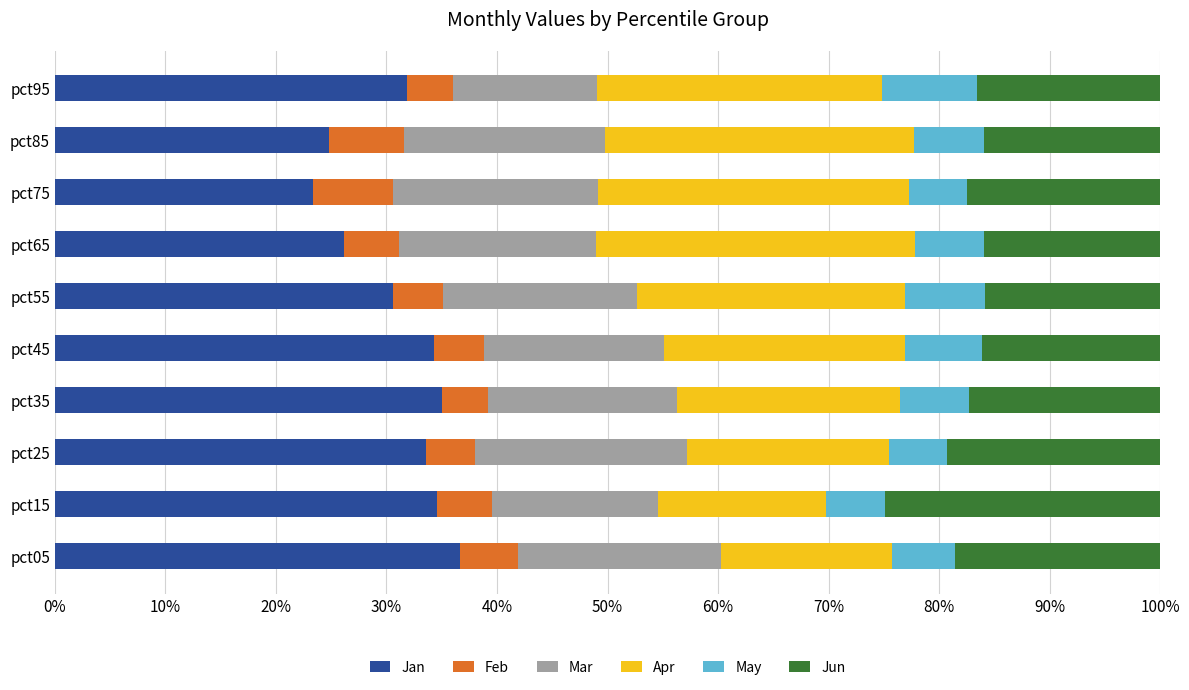

How many distinct data groups are displayed?

6